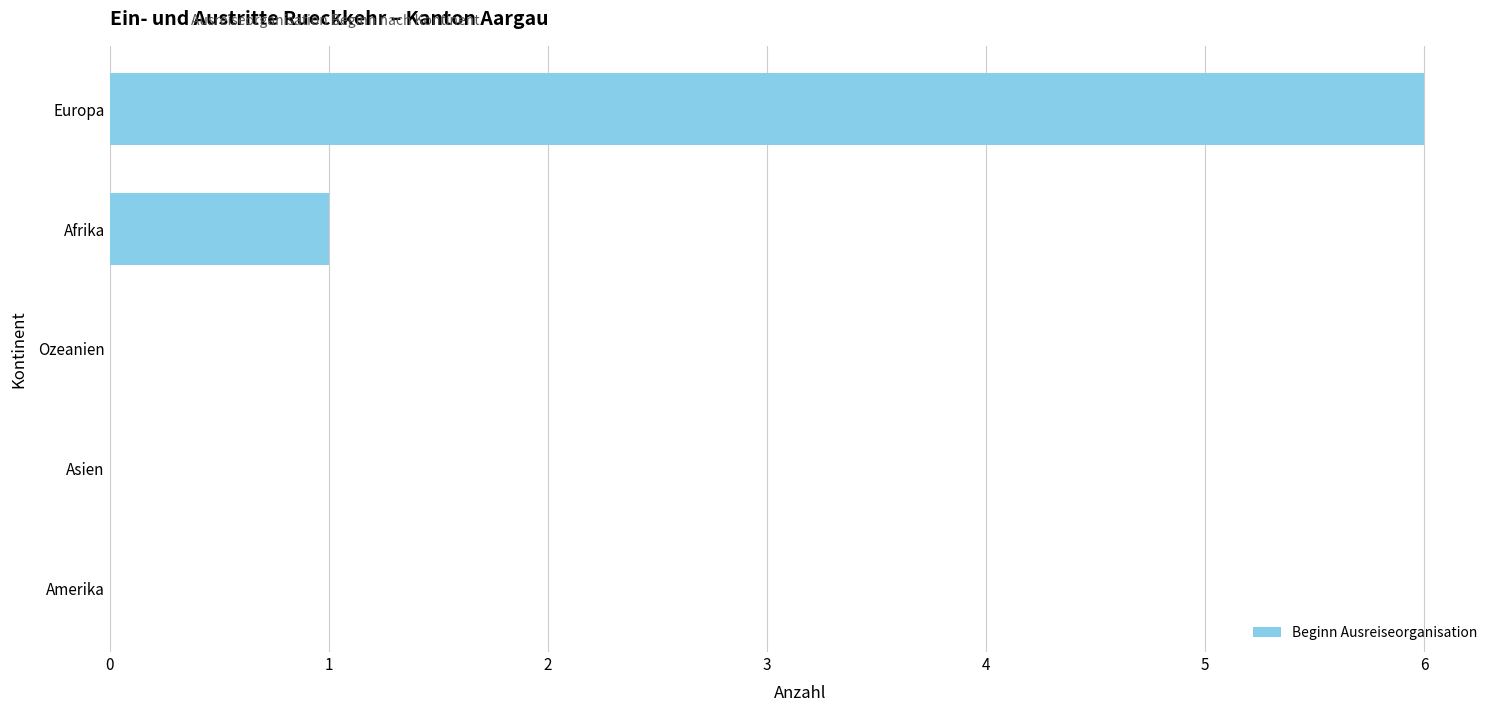

The value at Amerika is -2. True or false?

False